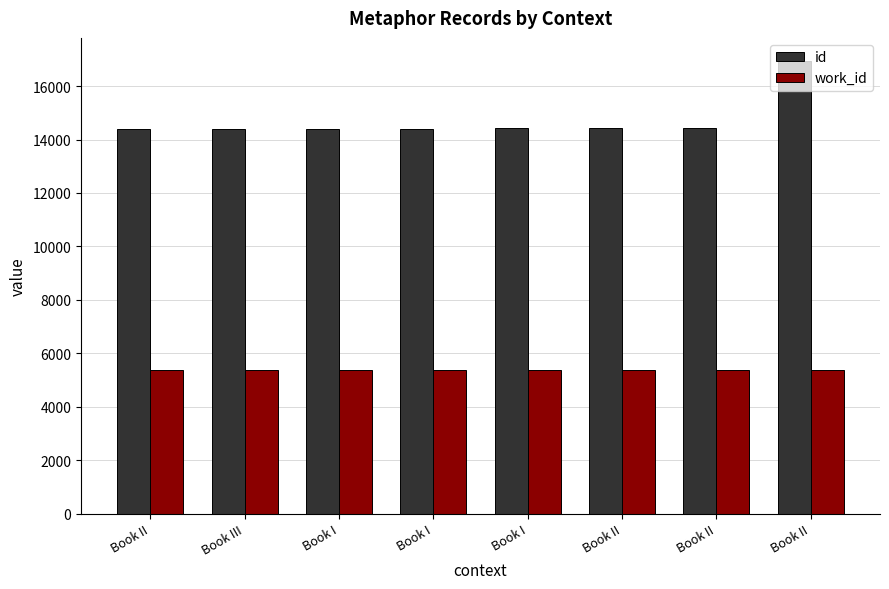

Rank the series at Book III from lowest to highest value.

work_id, id